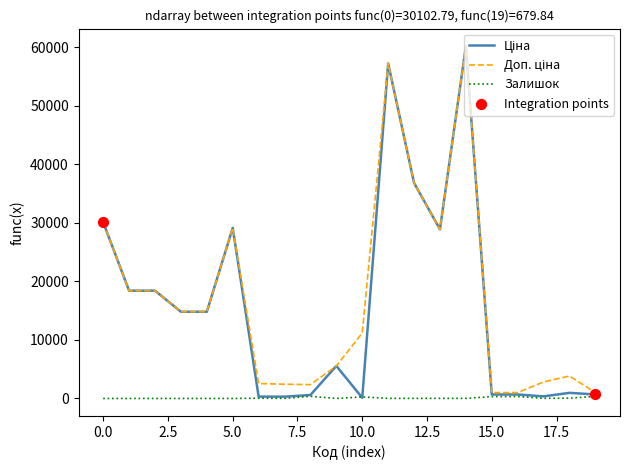

How many lines are shown in the chart?

3